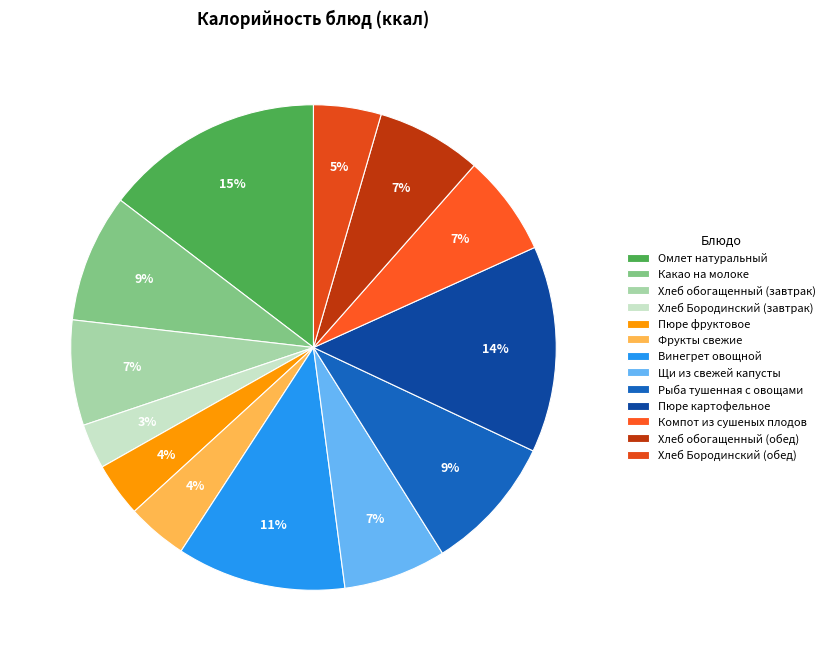

Which category has the smallest portion of the pie?

Хлеб Бородинский (завтрак)